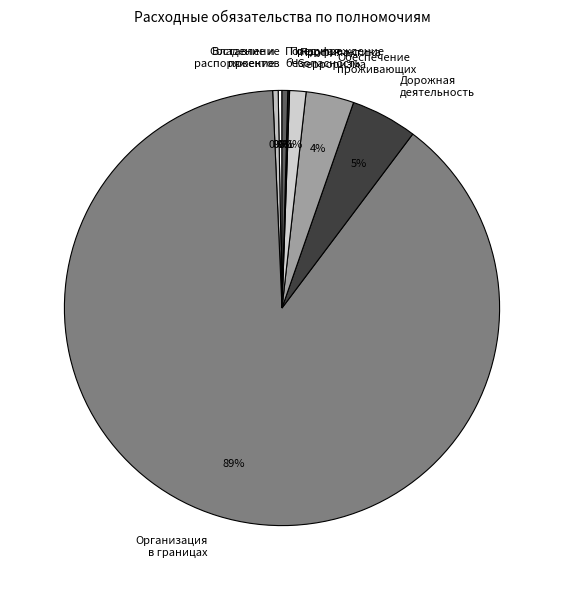

What is the largest slice in the pie chart?

Организация в границах